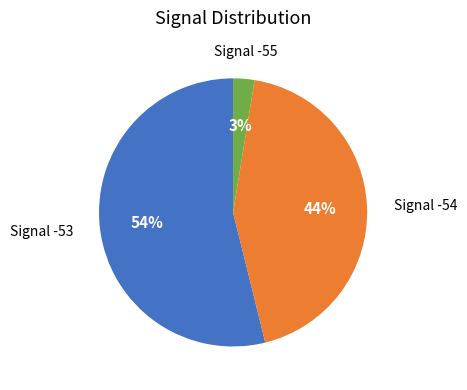

Is it true that Signal -53 is 44% of the pie?

False